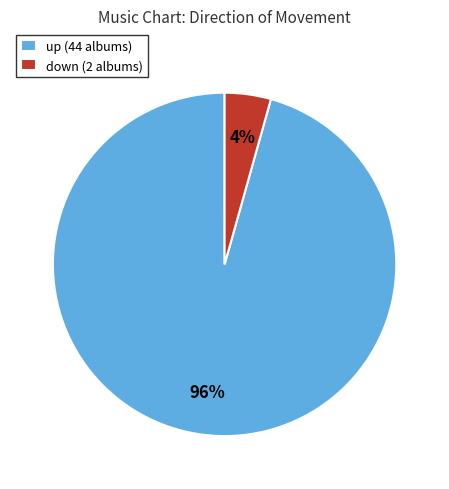

How many segments does this pie chart have?

2